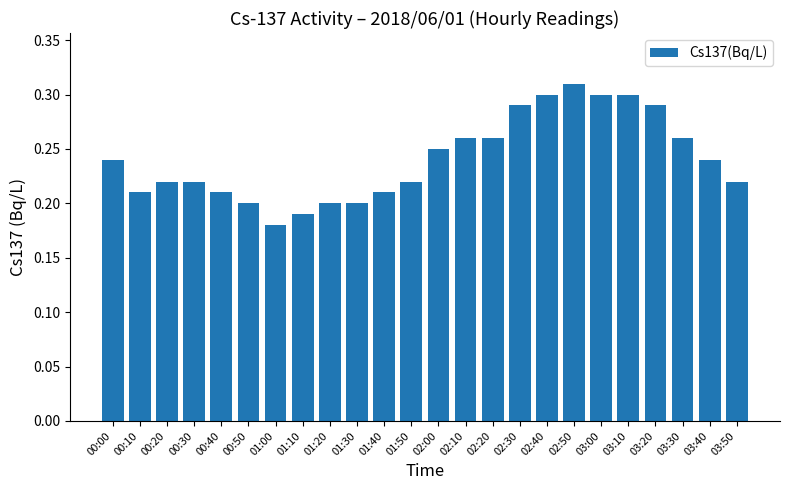

Which has a higher value, 01:30 or 03:30?

03:30